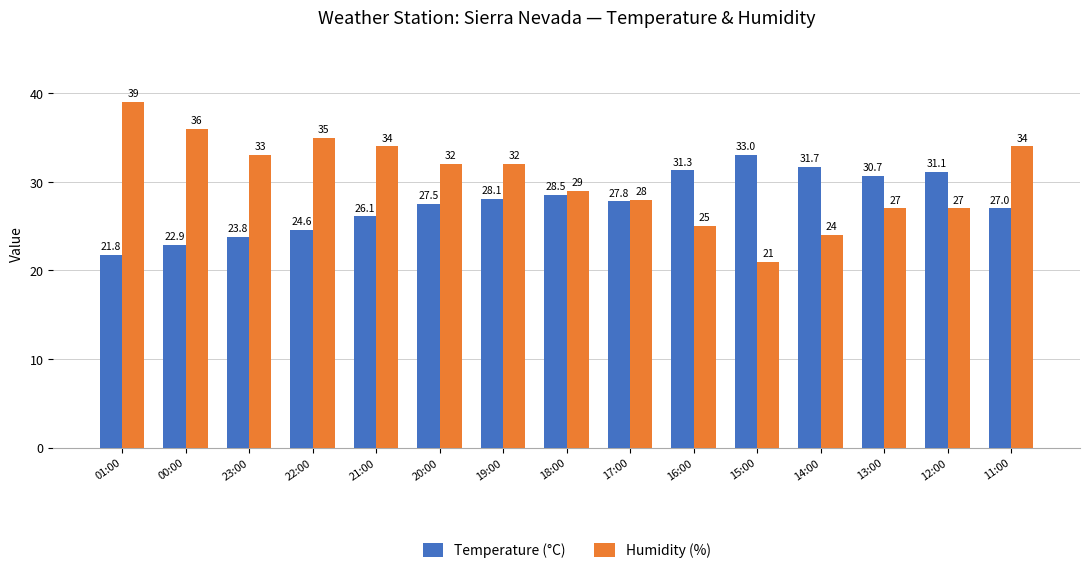

Which category has the highest value in the Temperature (°C) series?

15:00